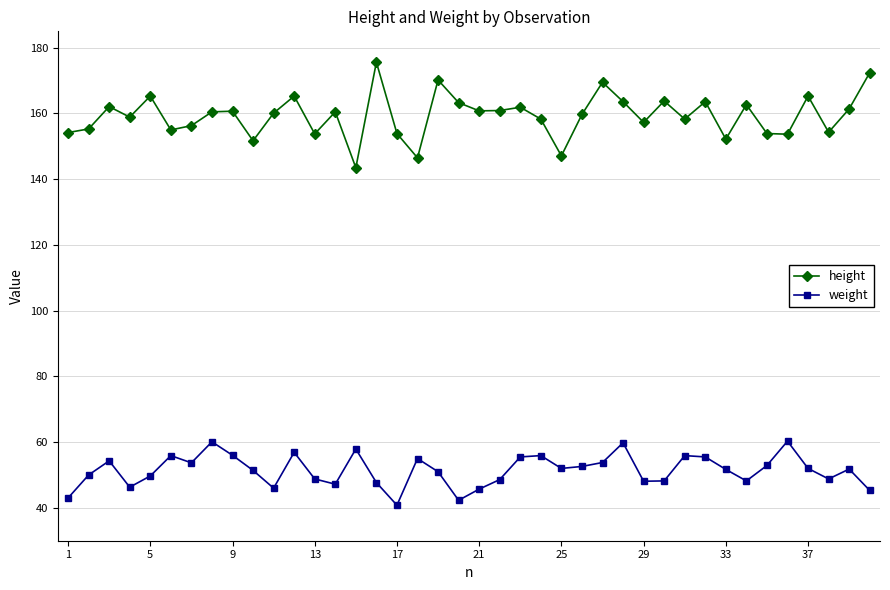

Which series has the widest spread of values?

height